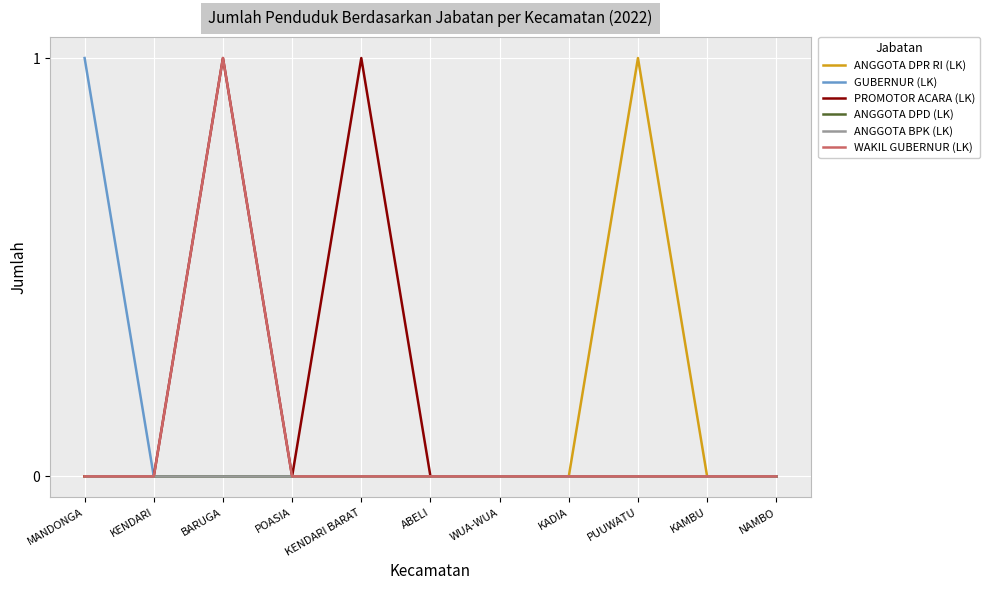

Does the chart display data point markers on the line(s)?

No